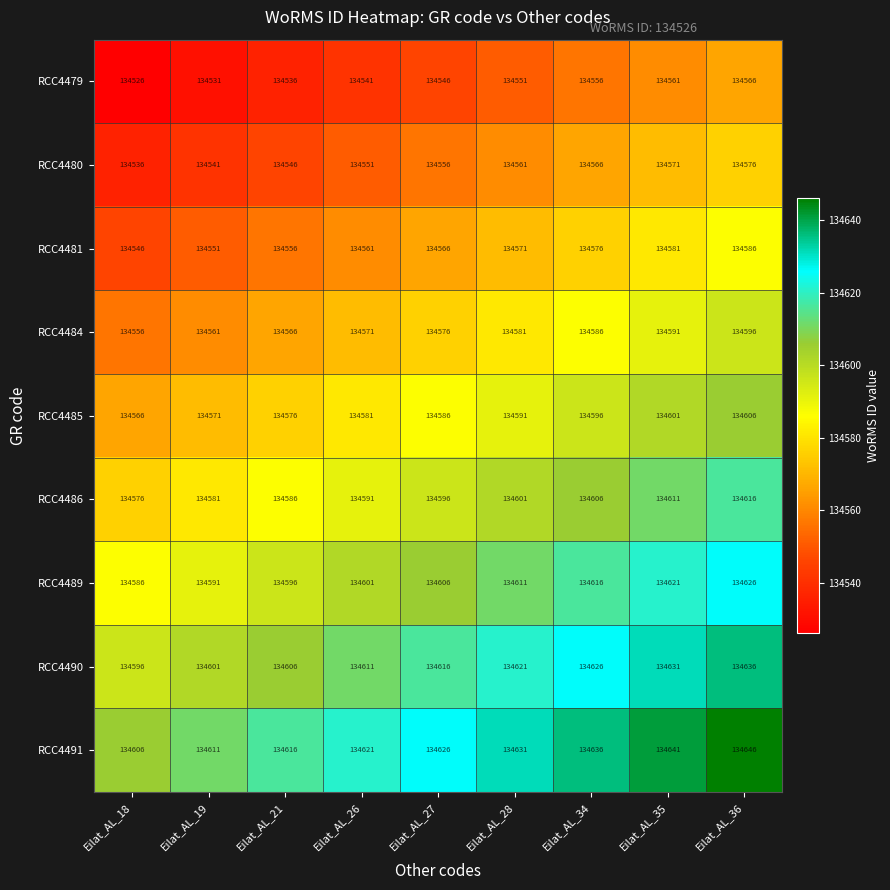

List the series in order of their peak value, lowest first.

RCC4479, RCC4480, RCC4481, RCC4484, RCC4485, RCC4486, RCC4489, RCC4490, RCC4491